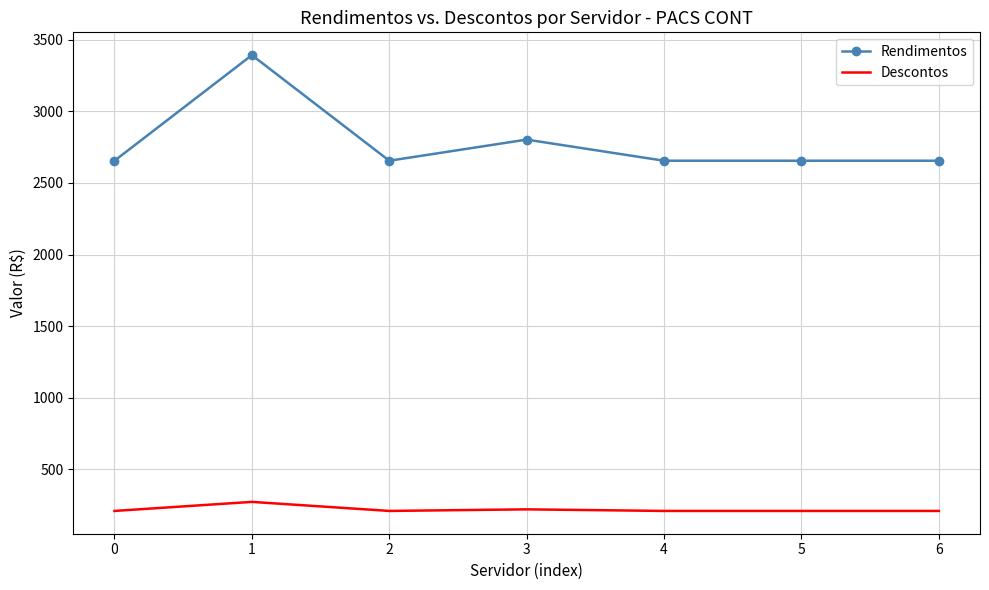

At which category does Rendimentos reach its first local peak?

1